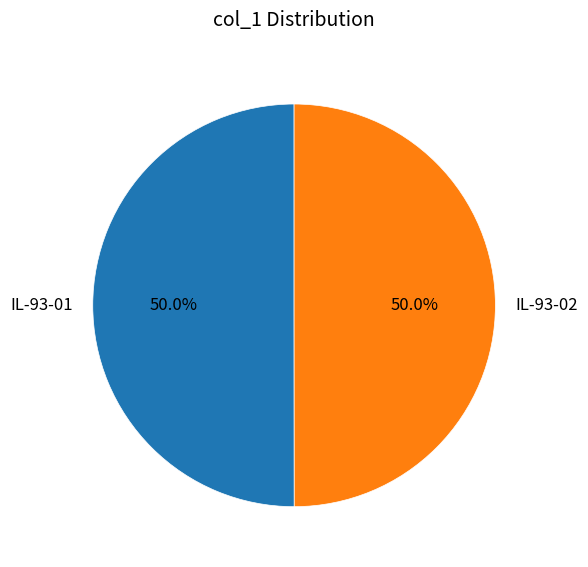

What percentage is the IL-93-01 slice, to the nearest percent?

50%